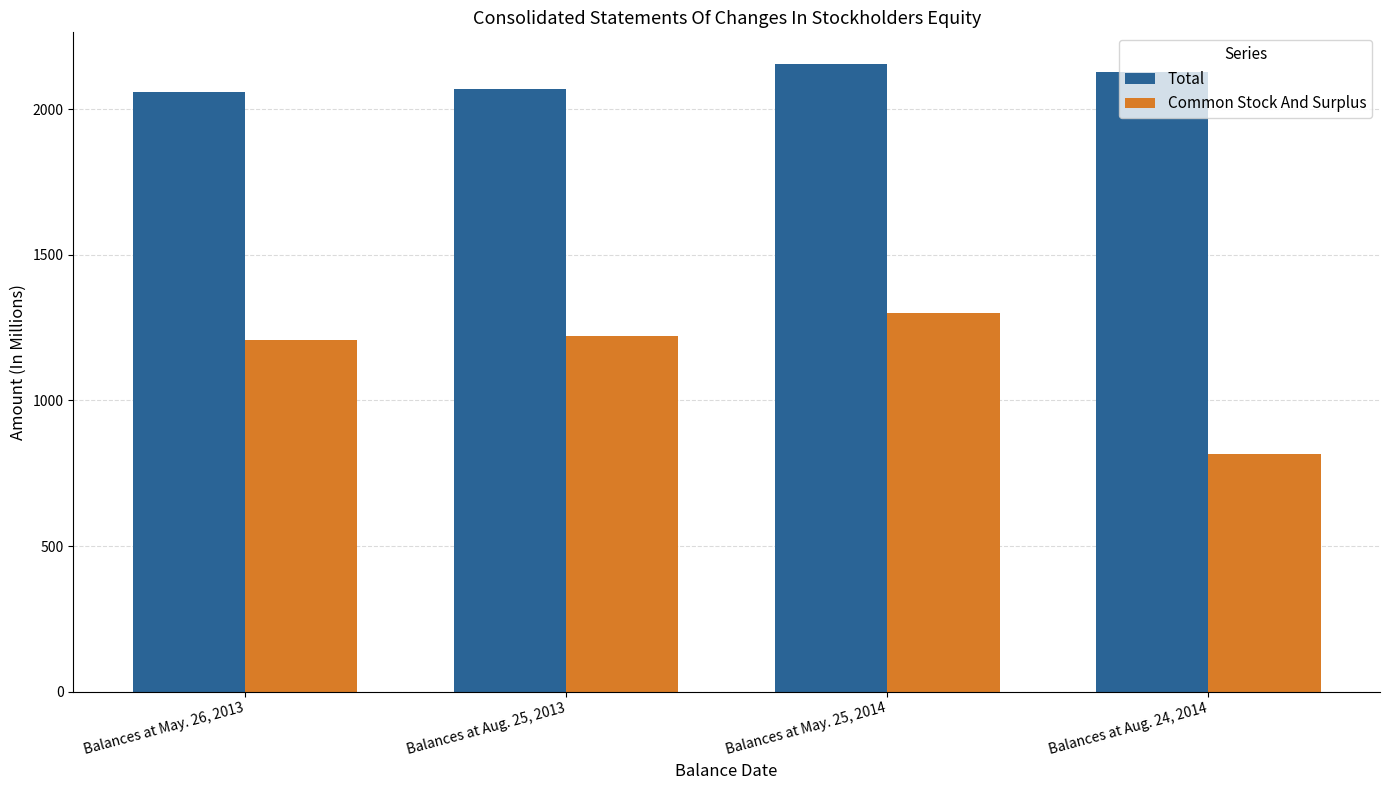

What is the value of the Common Stock And Surplus bar at the 3rd from the left?

1302.2